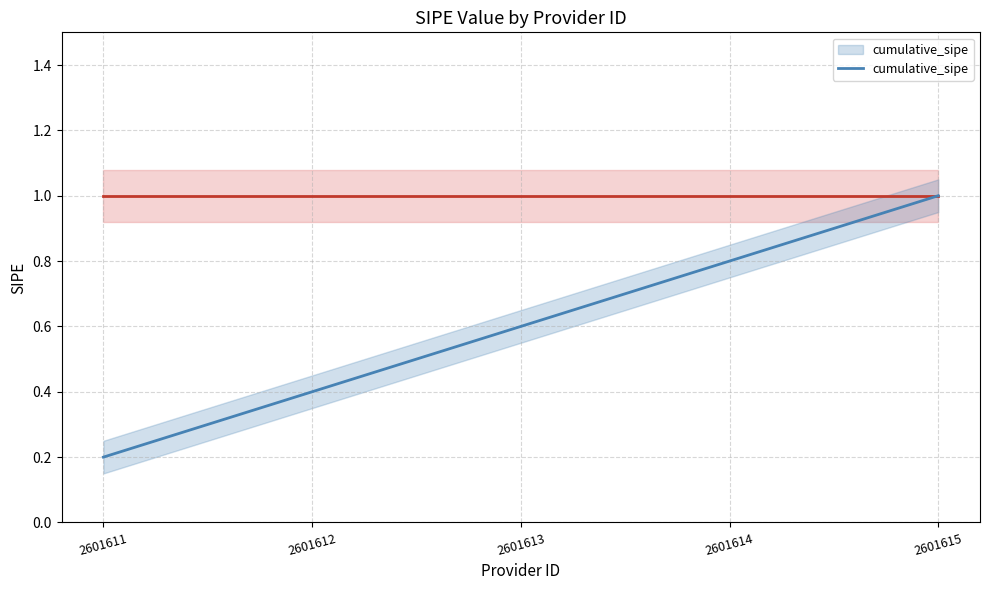

What value does the data have at 2601615?

1.0